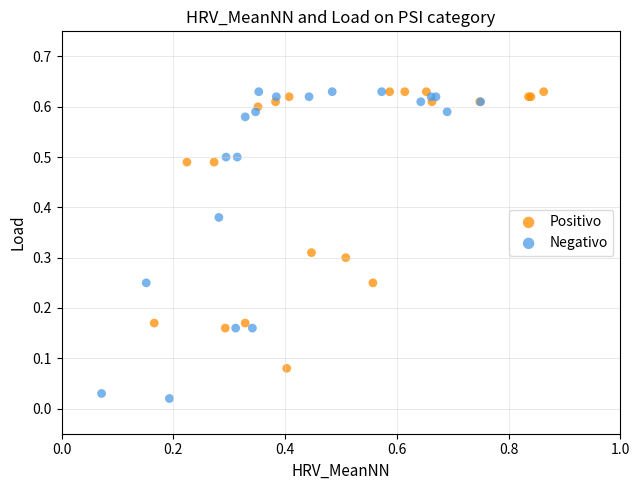

Which series reaches the minimum Y coordinate?

Negativo